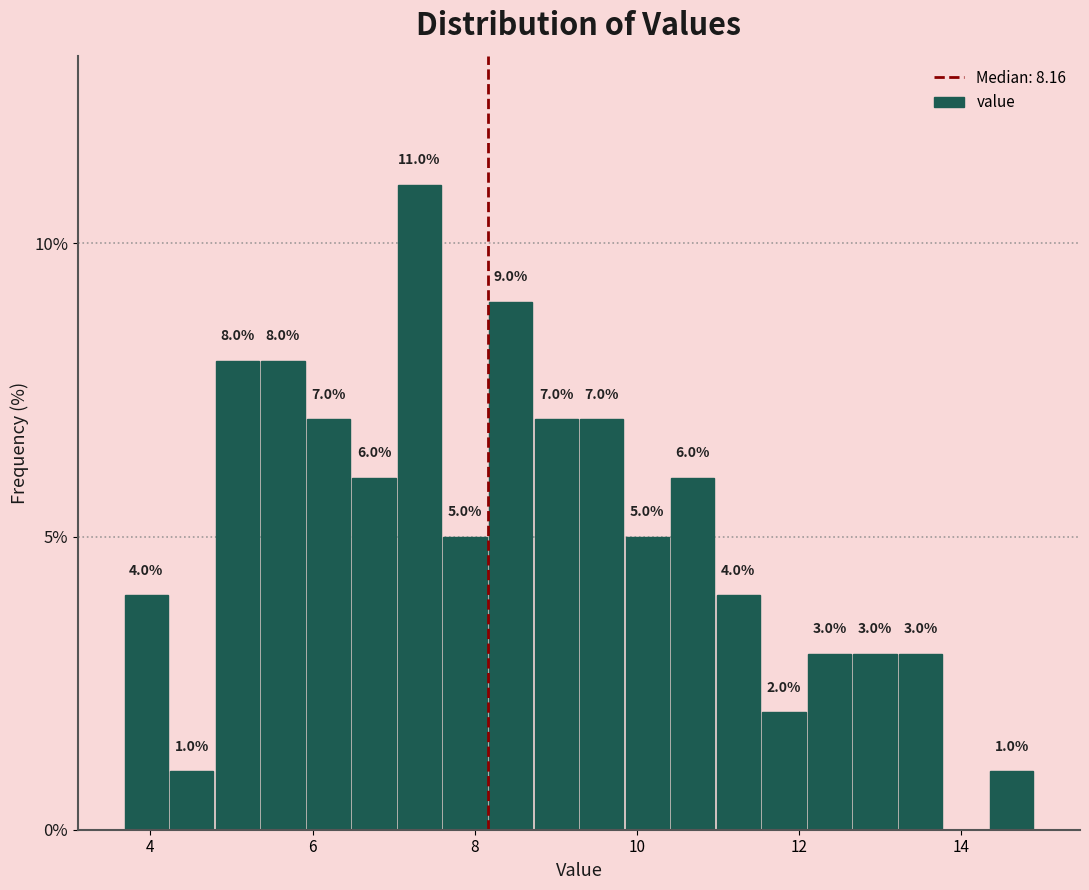

Read against the x-axis, roughly where is the centre of the tallest bar?

7.4